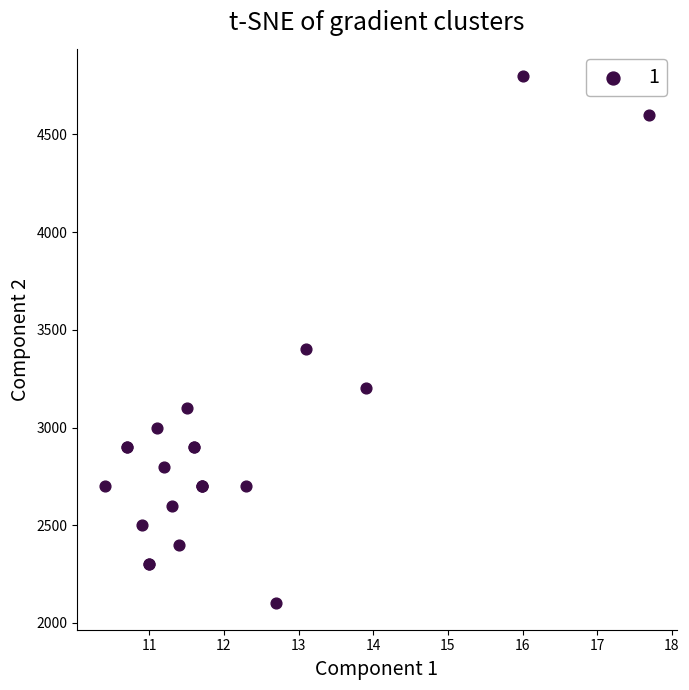

What Y value in the scatter plot is closest to 3450?

3400